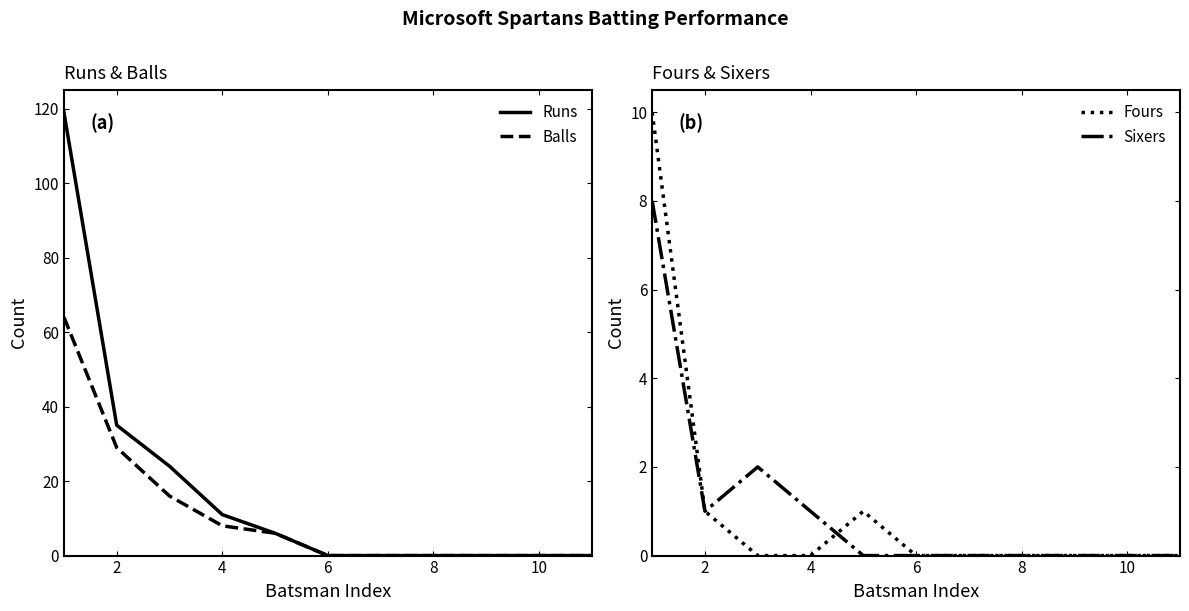

Is it true that Runs equals 61 at 6?

False